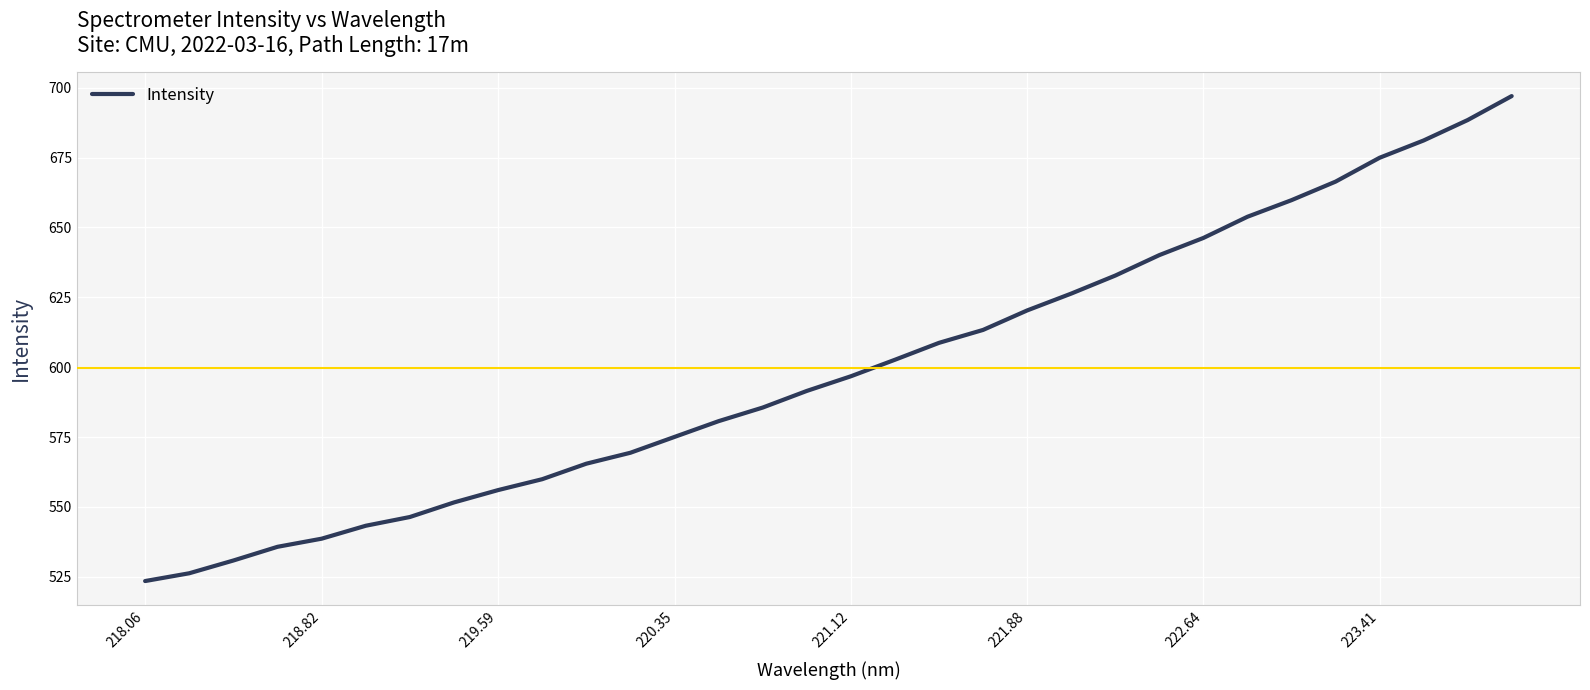

What is the maximum value shown in the chart?

697.0